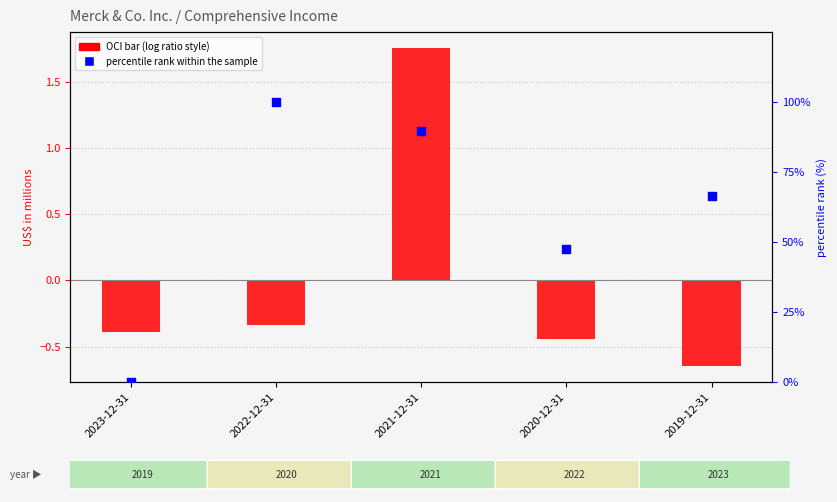

Which series reaches the minimum Y coordinate?

log ratio (OCI, $B)